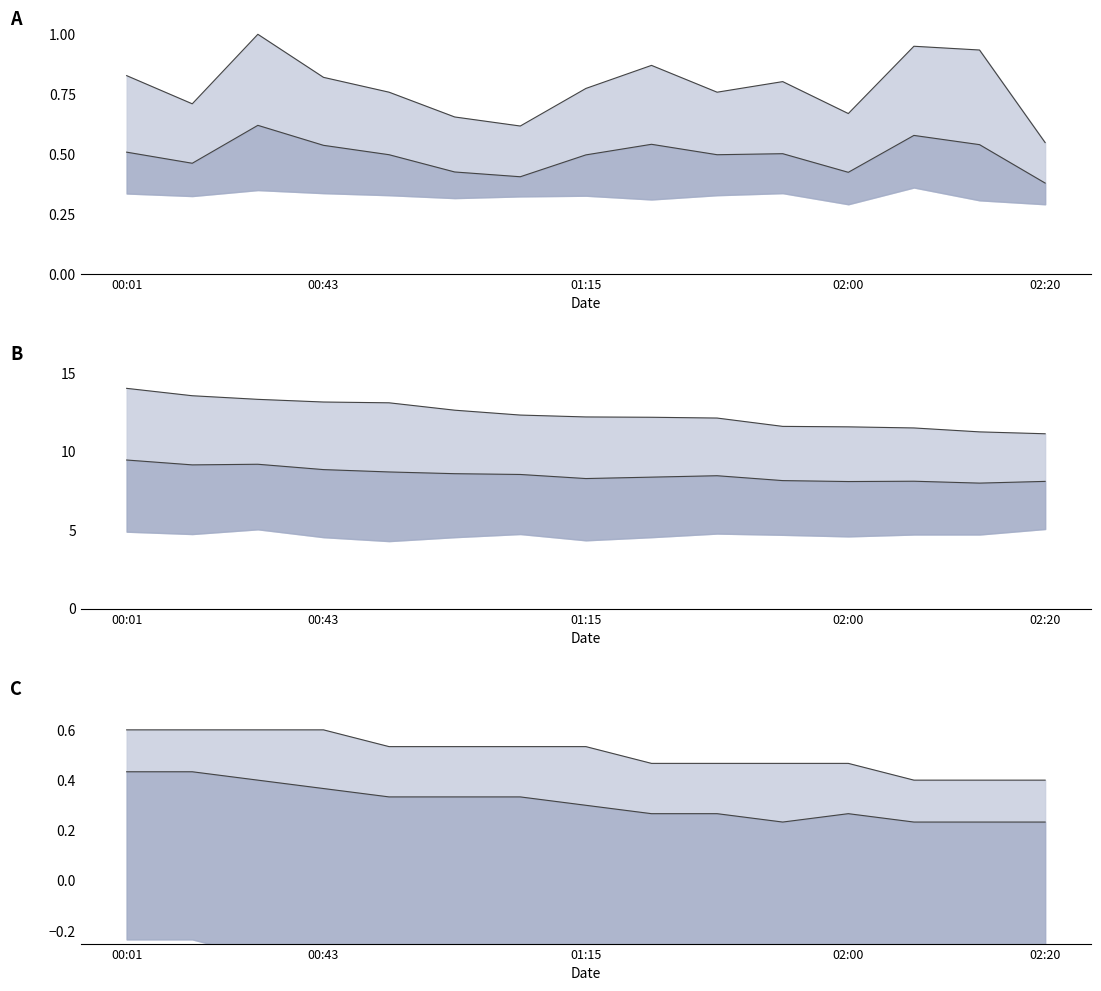

What is the sum of the Temp upper values at 01:15 and 02:20?

1.1